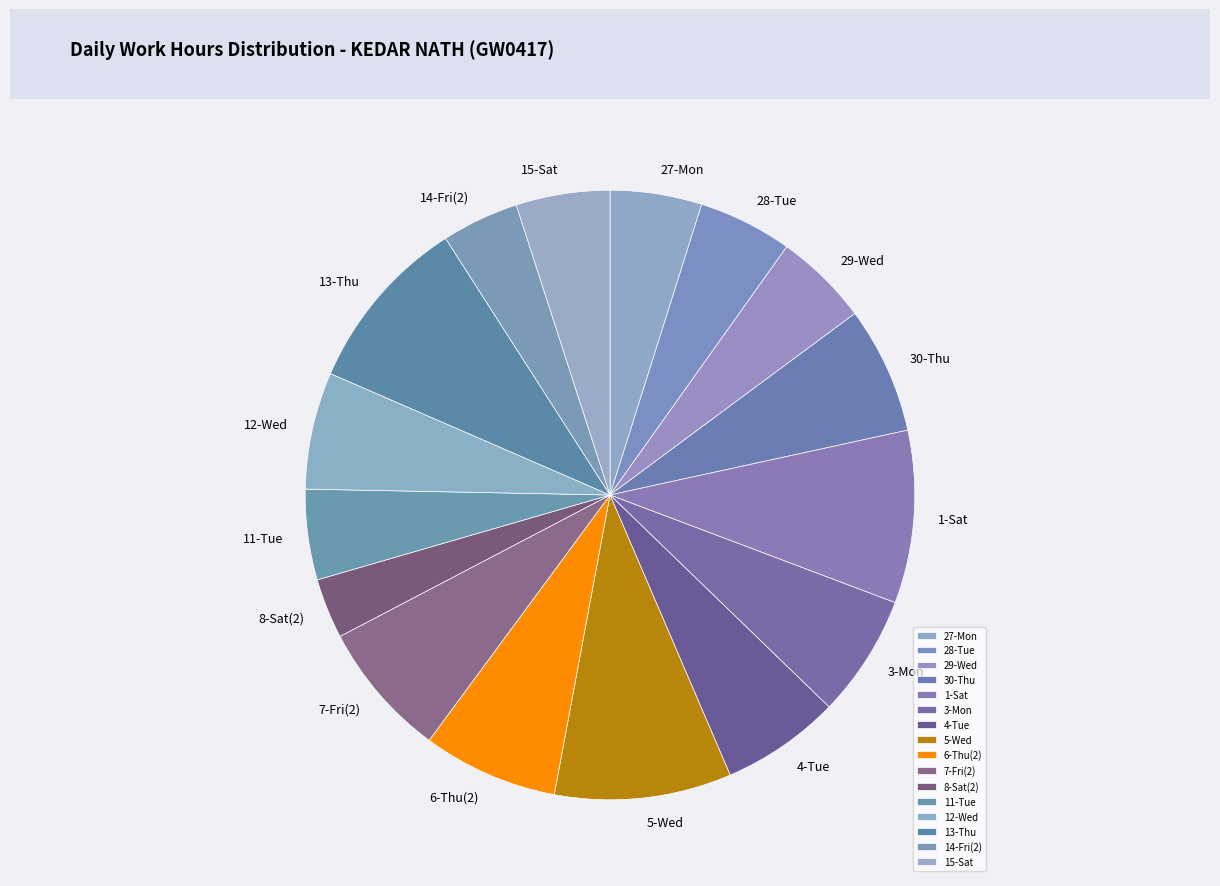

What is the ratio of the value at 7-Fri(2) to the value at 4-Tue?

1.1